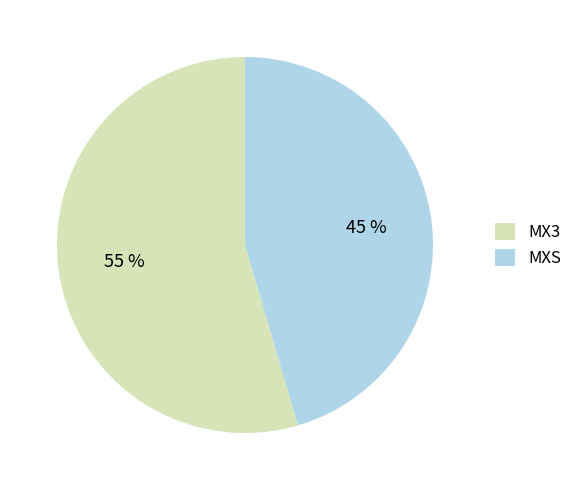

Which slice is the smallest?

MXS